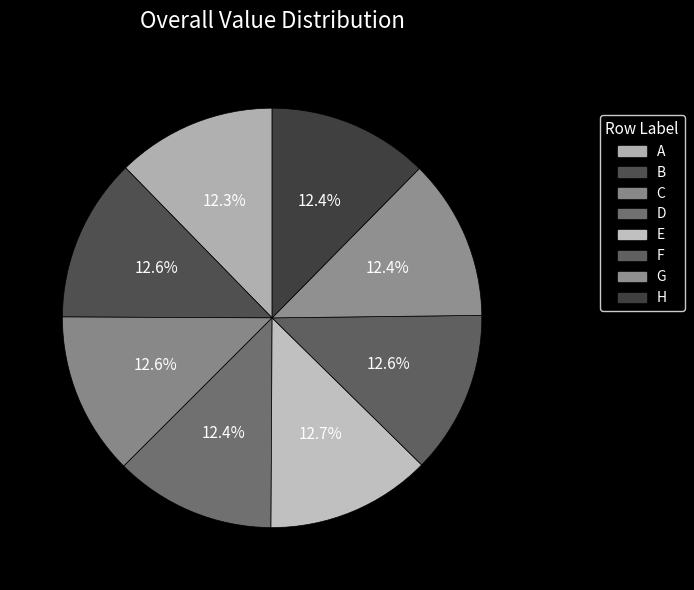

Rank the categories by value from highest to lowest.

E, B, C, F, G, D, H, A